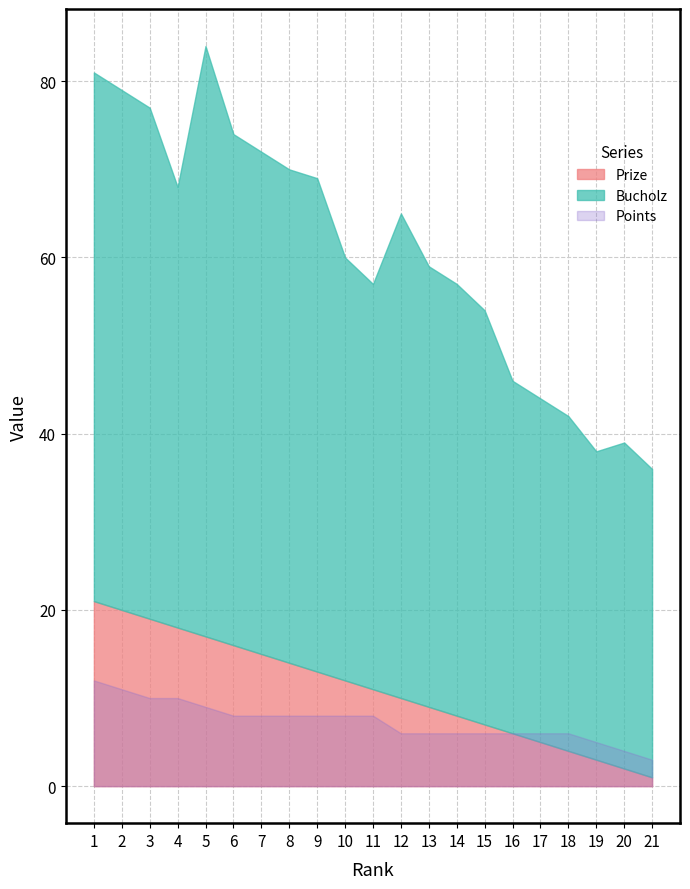

List the series in order of their peak value, lowest first.

Points, Prize, Bucholz